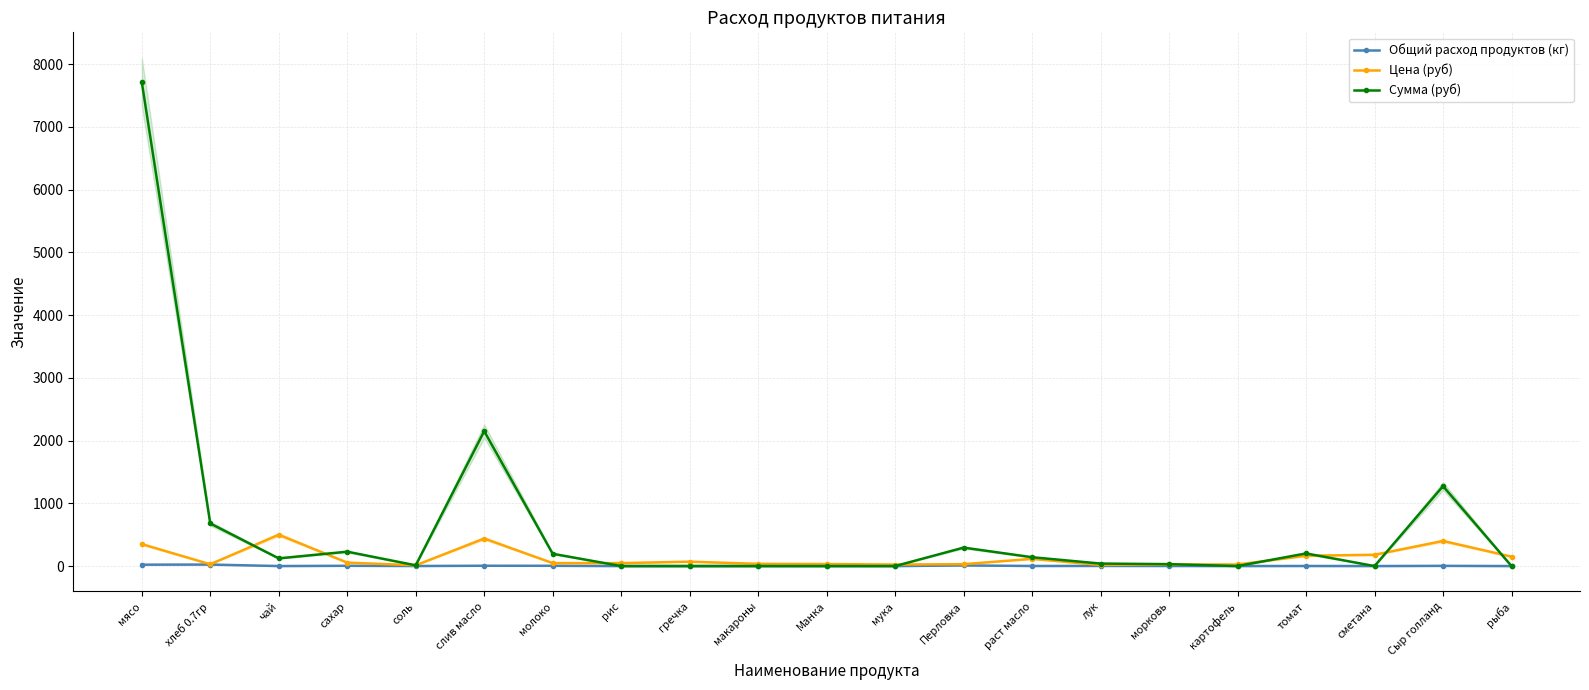

Between рис and рыба, which series saw the biggest shift?

Цена (руб)